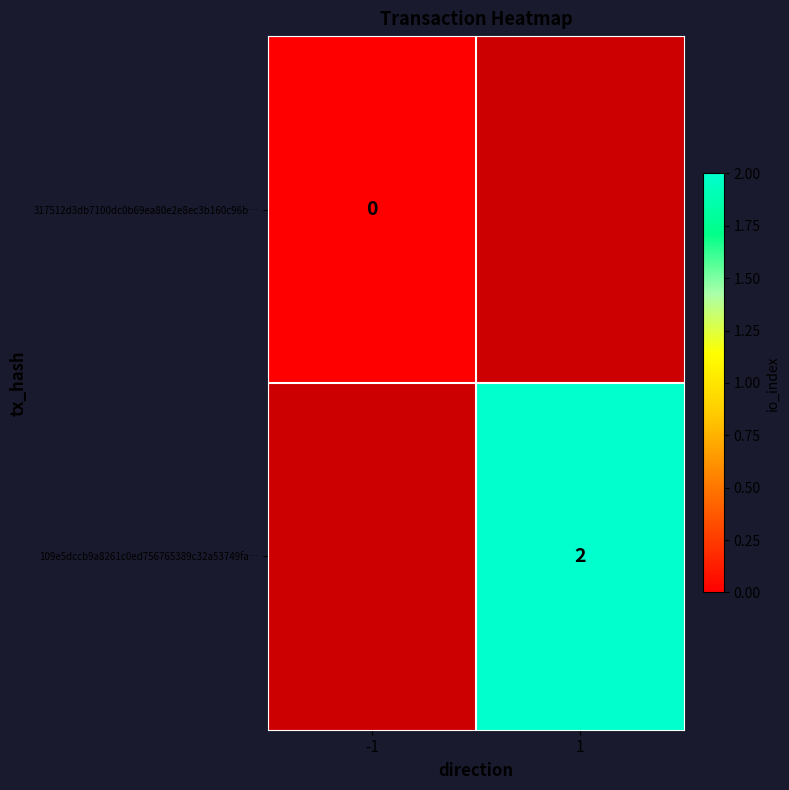

At how many categories does at least one series exceed 1?

1